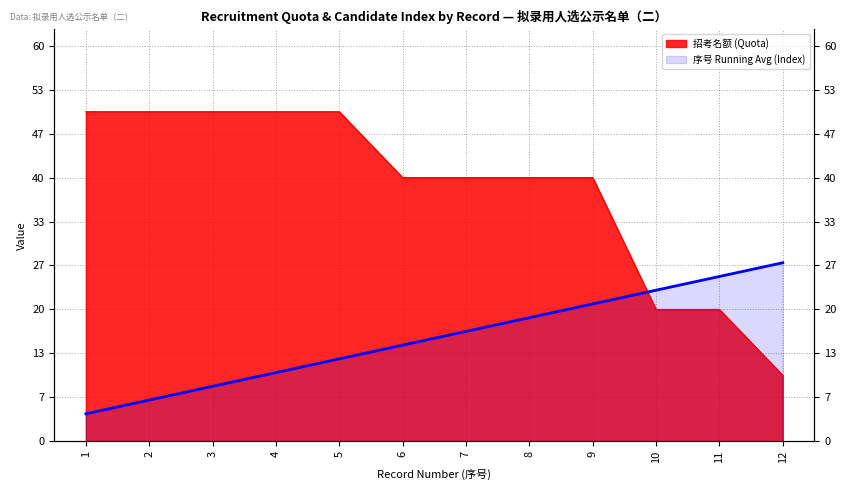

Between which two adjacent categories do 招考名额 (Quota) and 序号 (Index) first intersect?

9 and 10